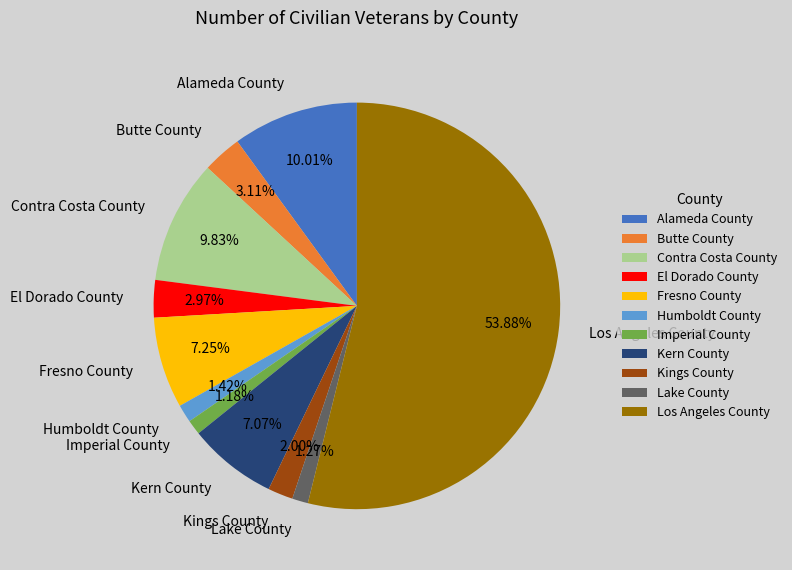

To the nearest percent, what is the combined percentage of Butte County and Kings County?

5%